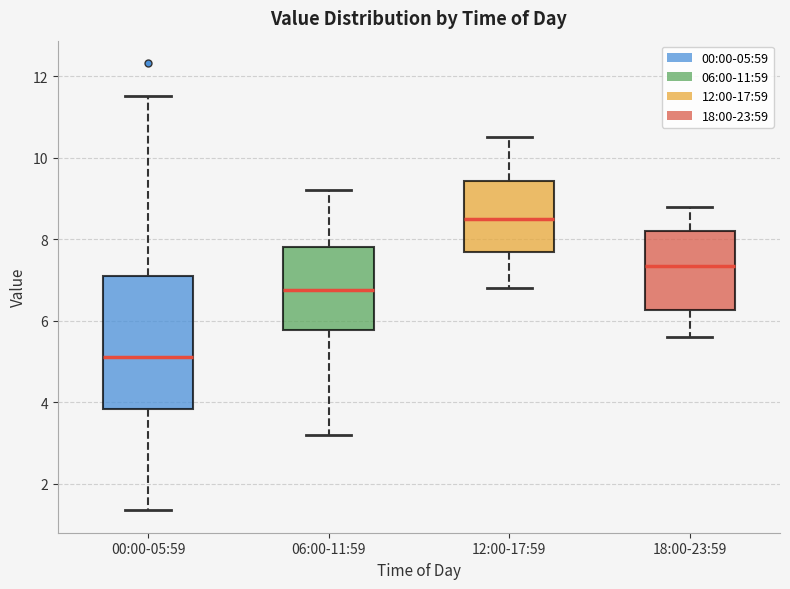

Where does the lower whisker of the box for 18:00-23:59 end on the y-axis? The values are not printed on the chart, so give them approximately, as read against the axis.

5.6